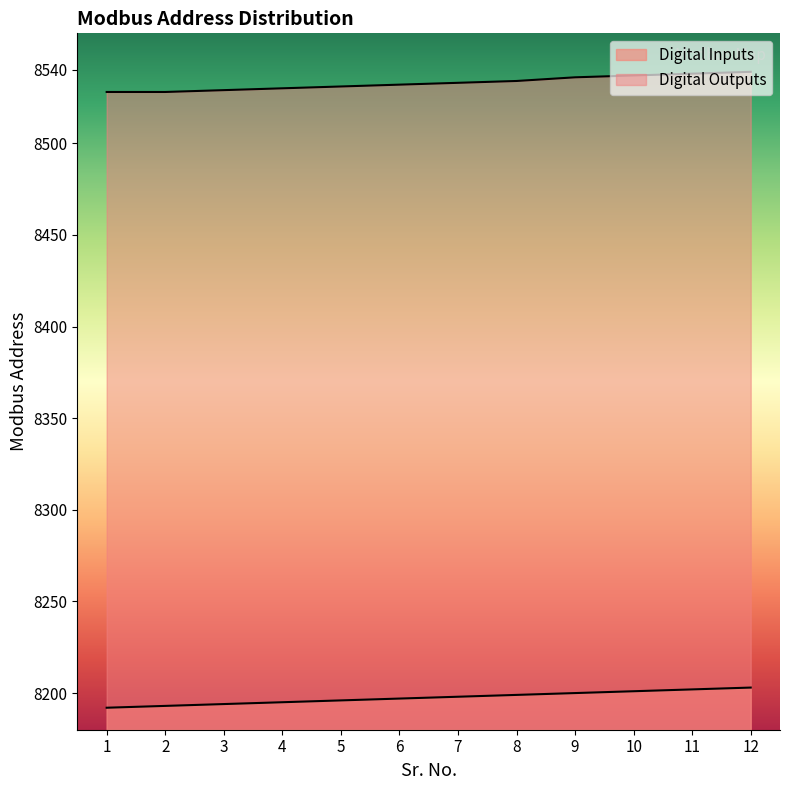

Rank the categories by Digital Outputs value from highest to lowest.

12, 11, 10, 9, 8, 7, 6, 5, 4, 3, 1, 2